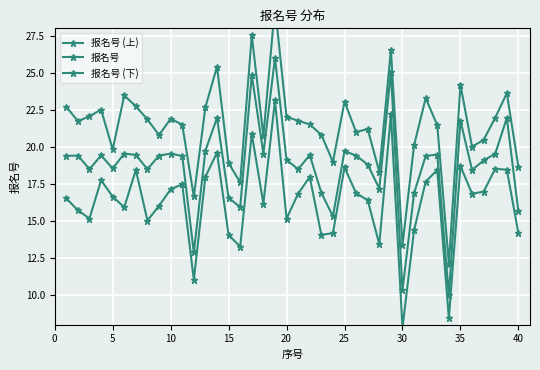

The 报名号 (上) series shows 21.5 at 10. True or false?

True